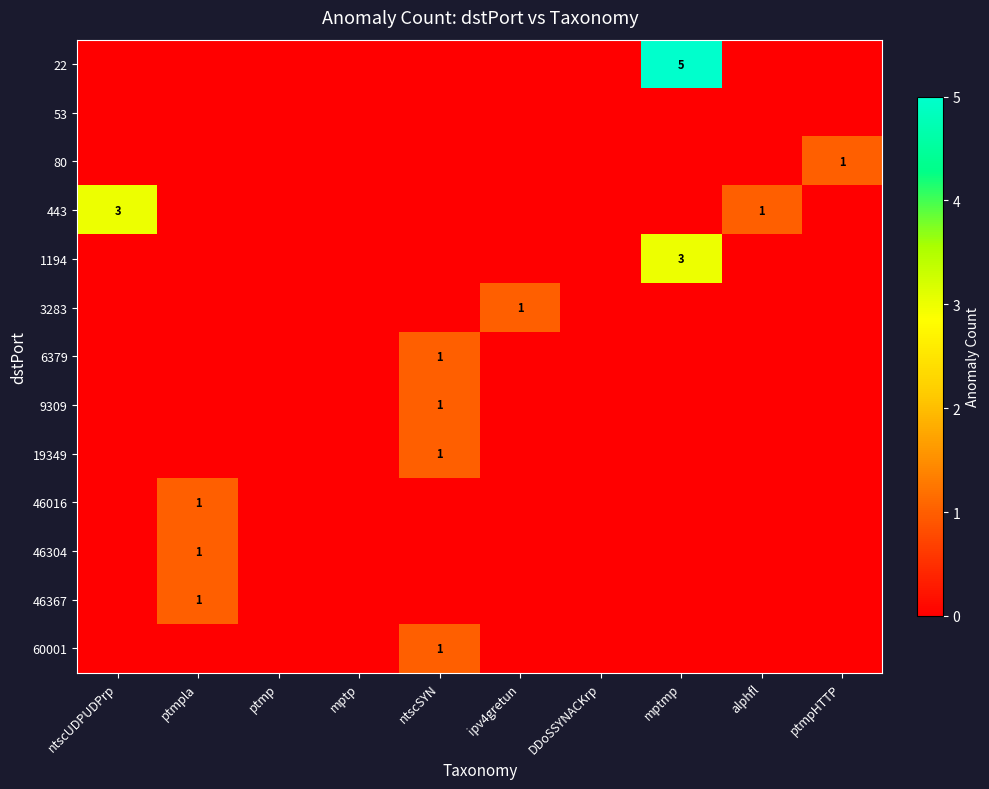

True or false: 46367 has a value of 1 at ptmpla.

True